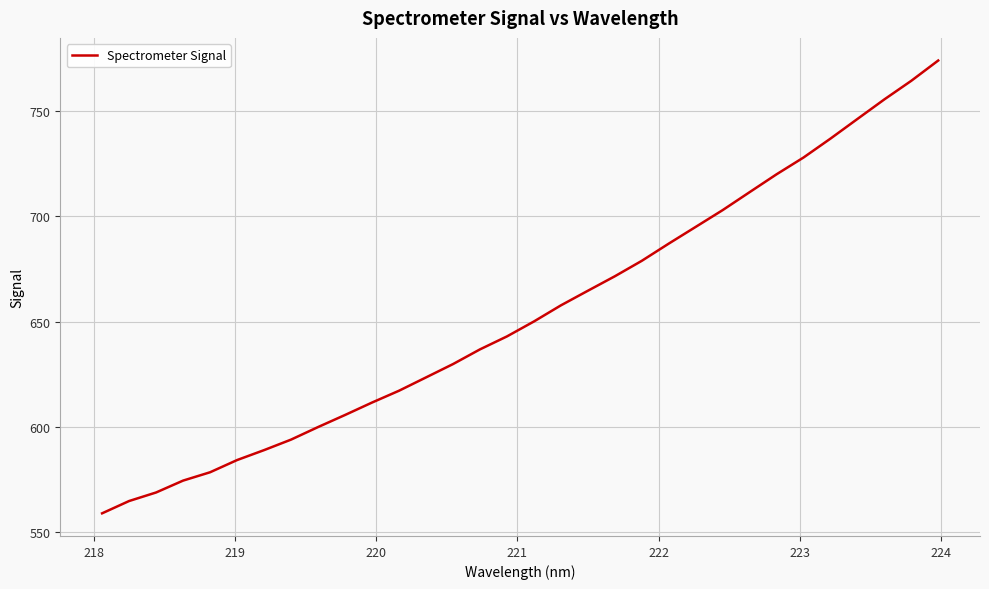

What is the smallest value displayed?

558.9